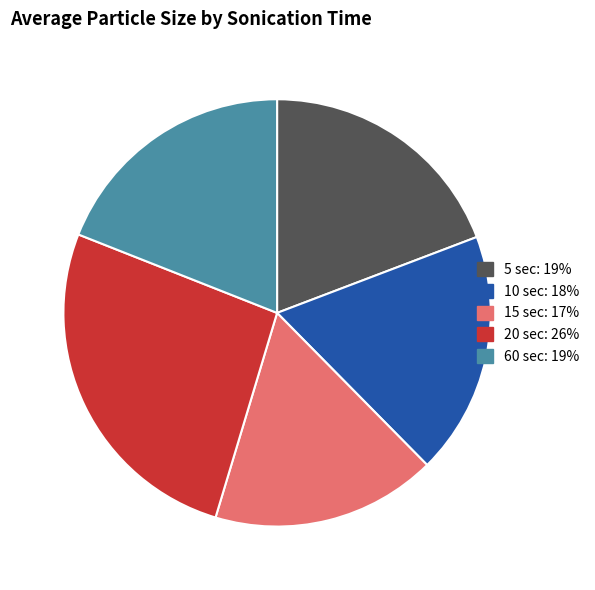

Is there any slice that represents more than half of the pie?

No